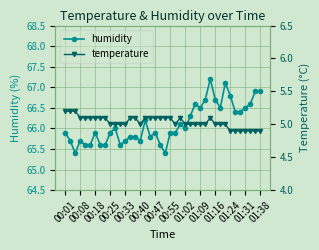

What is the difference between the maximum and second lowest values in the humidity series?

1.8